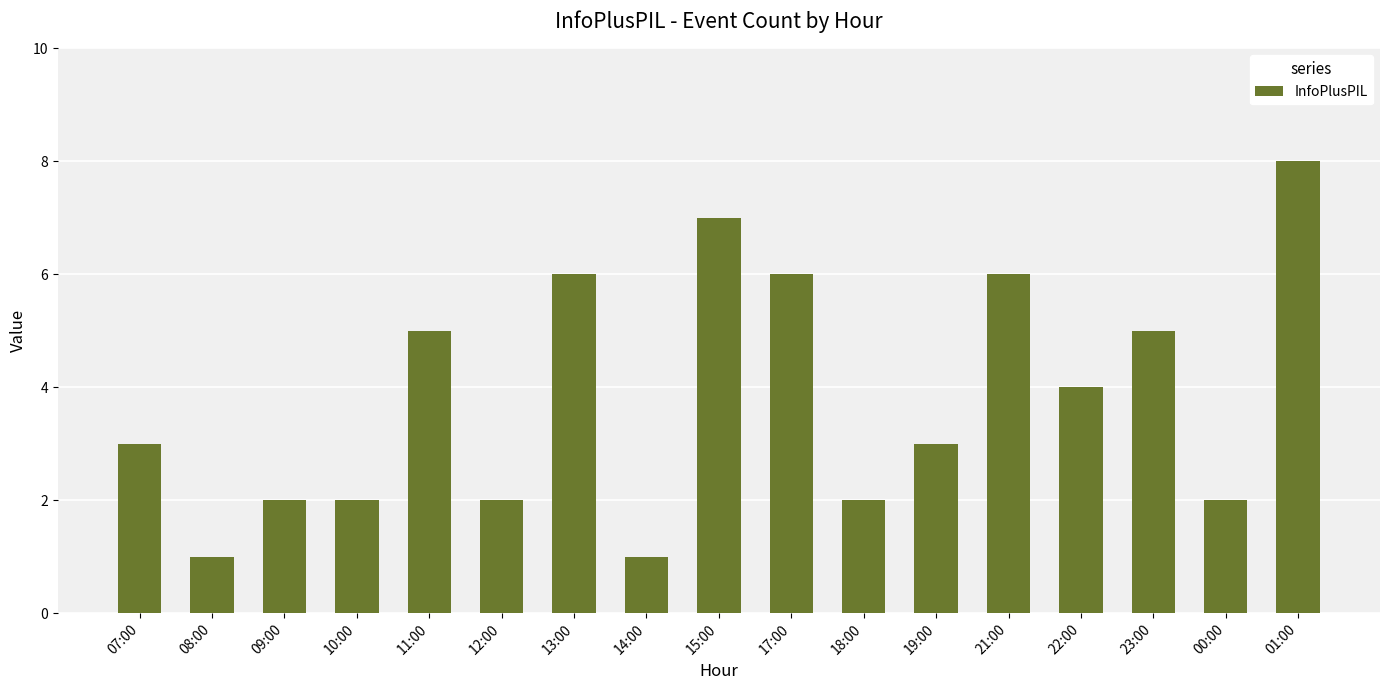

What is the label of the 17th bar from the left?

01:00